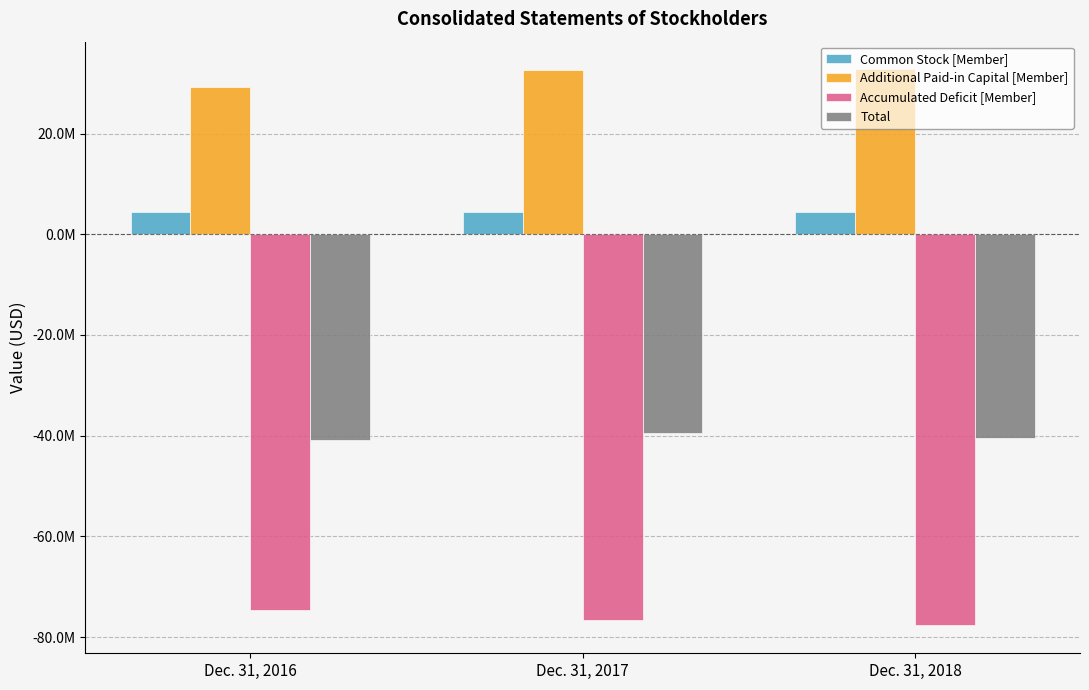

What is the value of the Total bar at the 2nd from the left?

-39464184